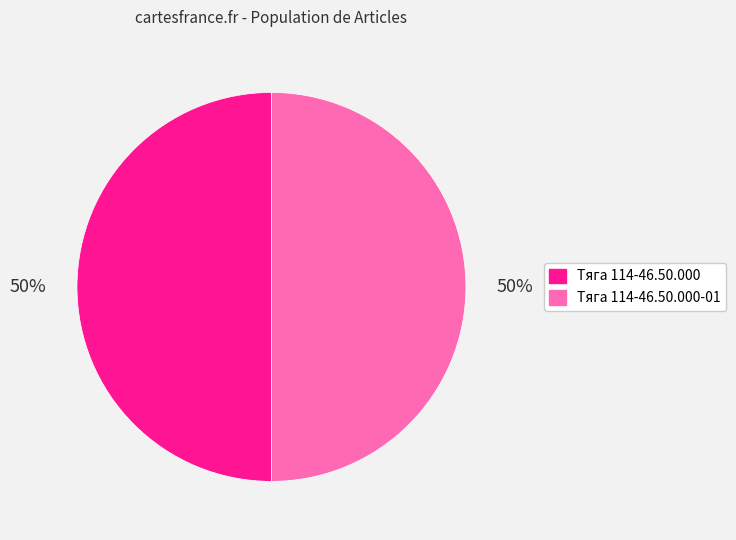

Is the sum of Тяга 114-46.50.000 and Тяга 114-46.50.000-01 greater than half?

Yes